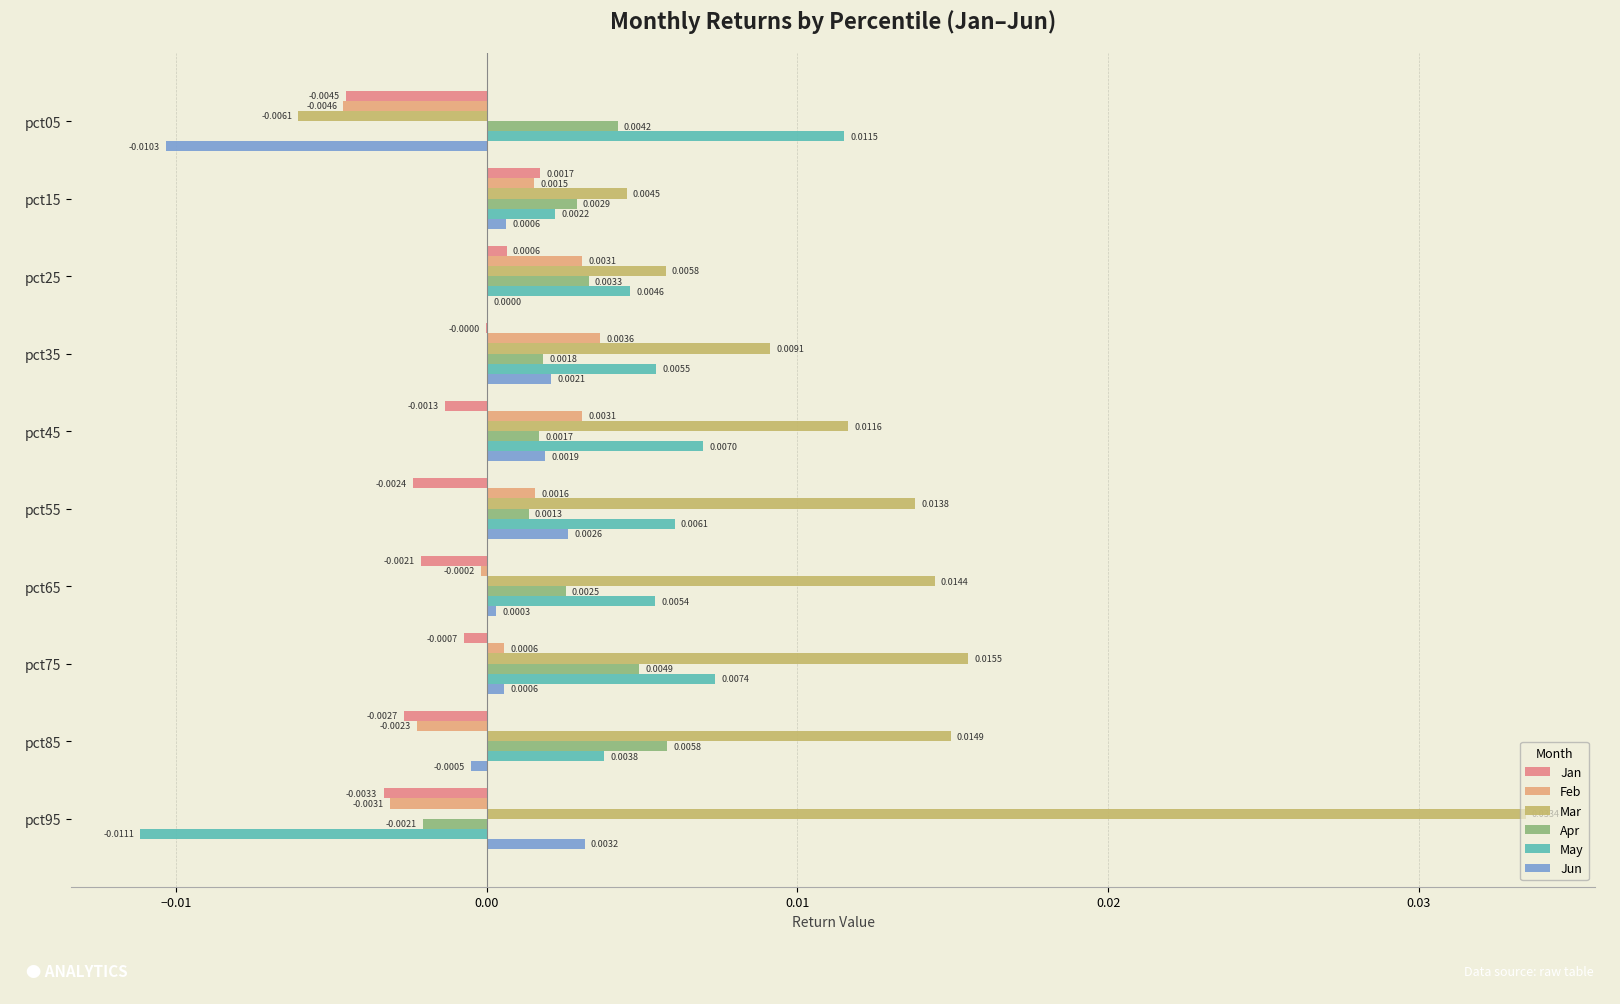

At which label does May reach its peak?

pct05